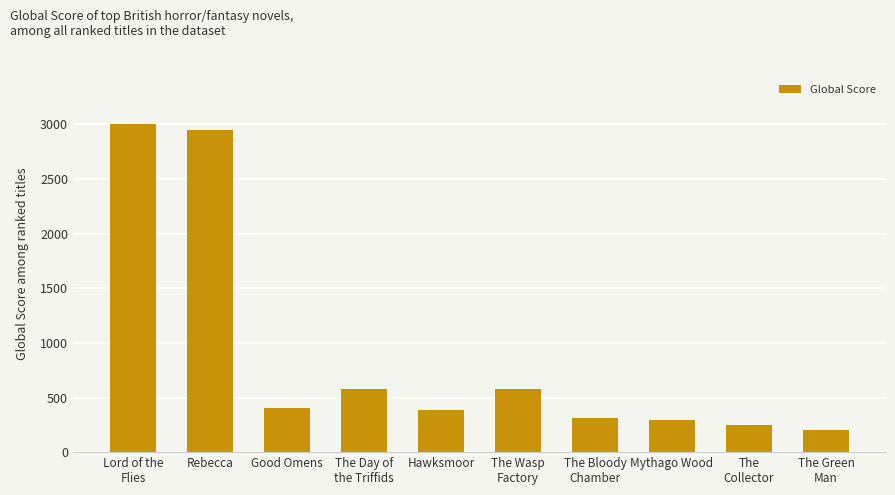

What is the value of the 10th bar from the left?

204